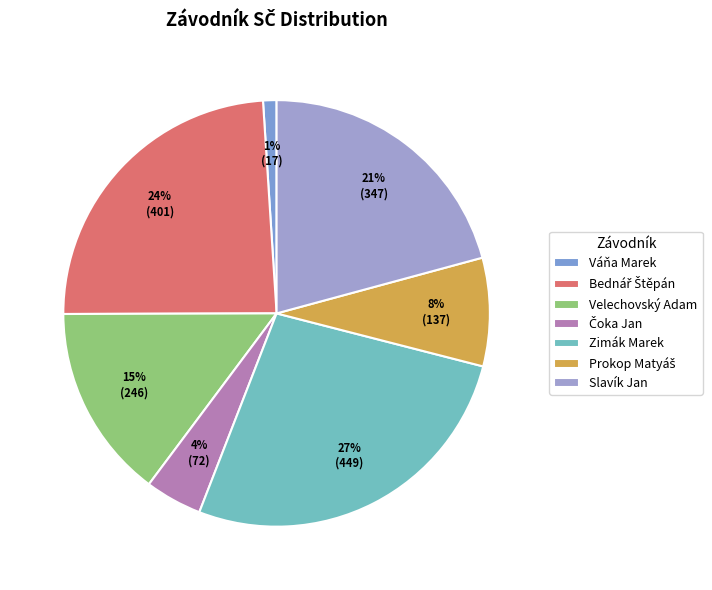

How many segments does this pie chart have?

7